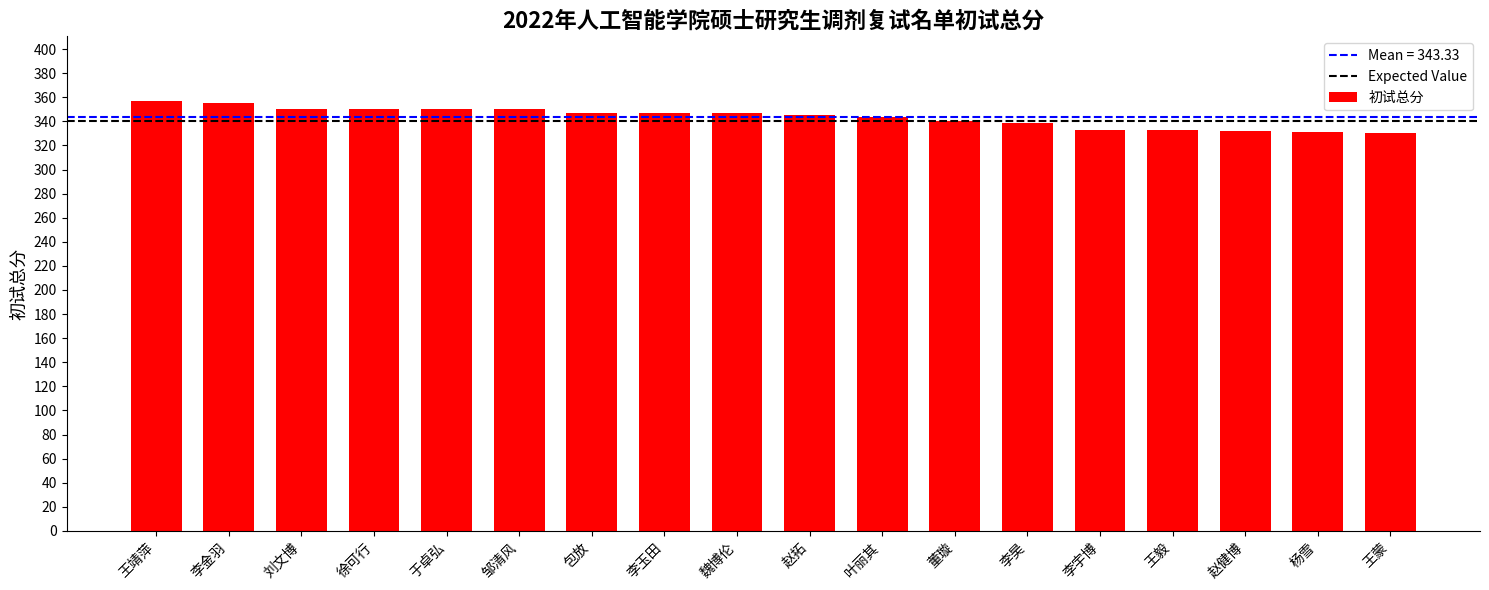

The chart shows a value of 332 at 赵健博. True or false?

True